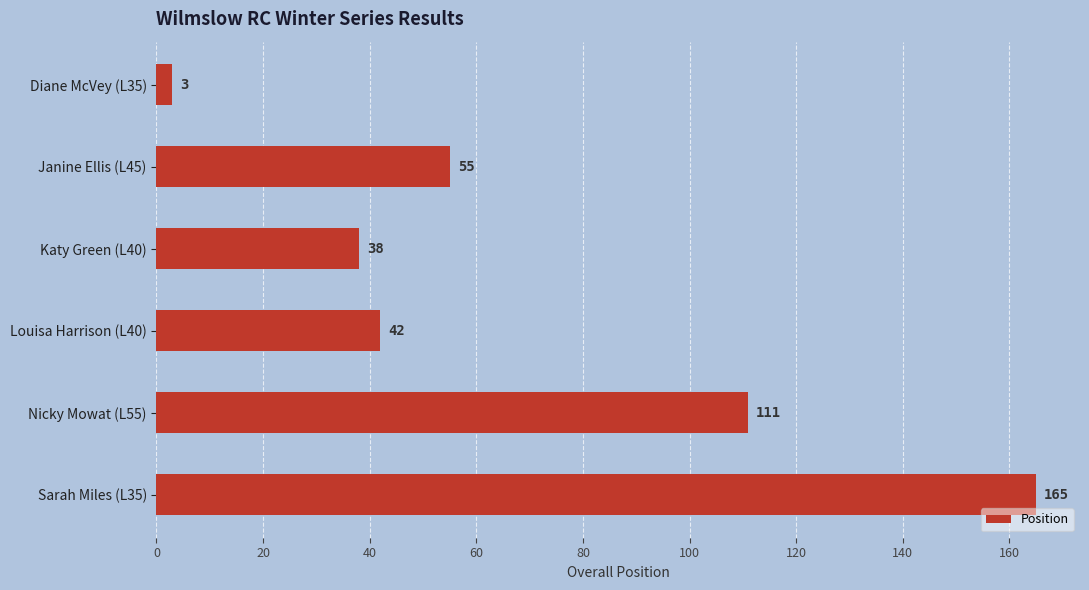

What is the sum of all values?

414